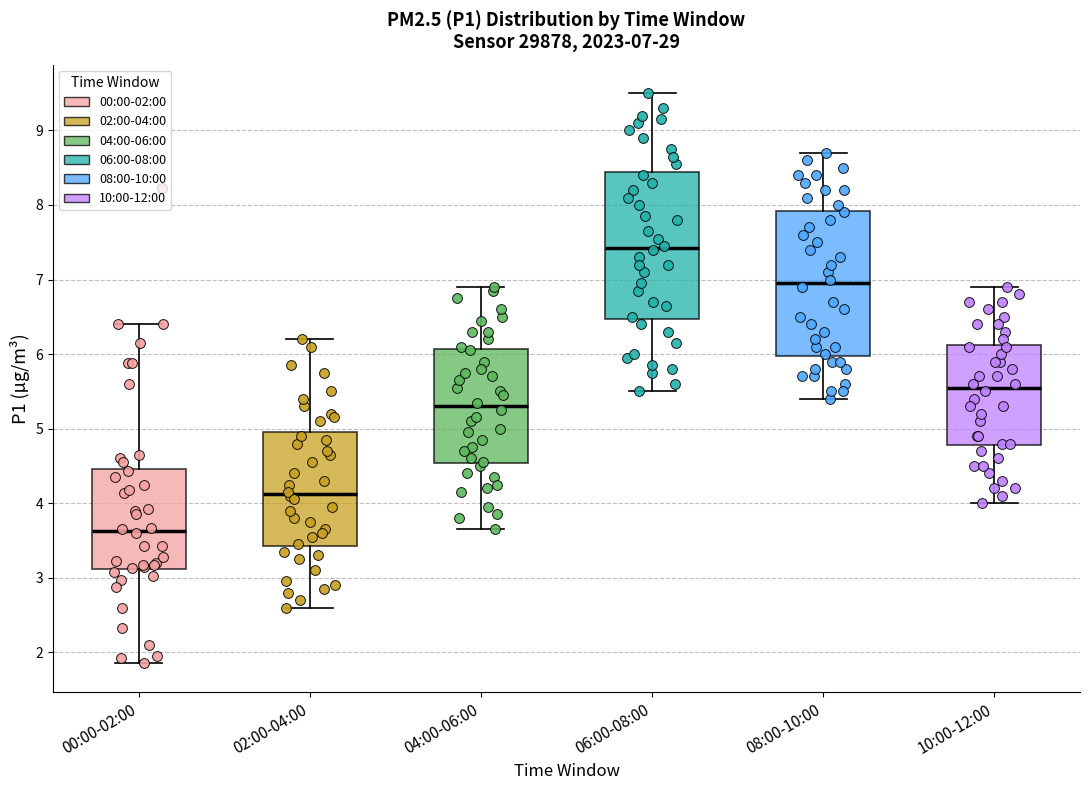

Which box has the lowest median line?

00:00-02:00